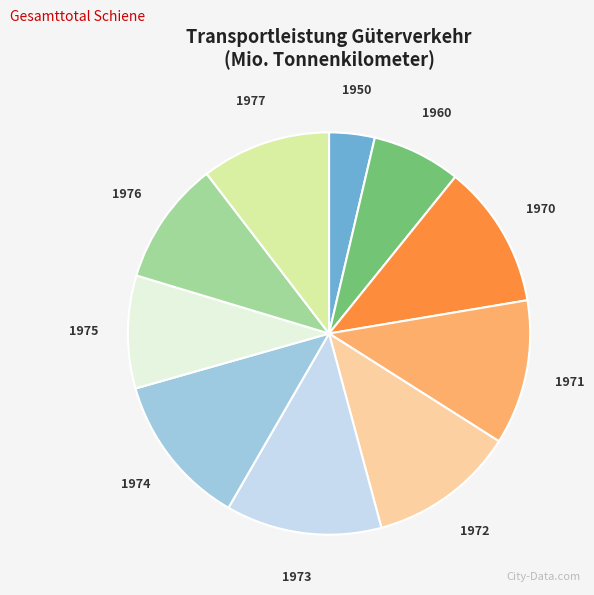

Approximately how many times larger is the value at 1974 compared to 1973?

1.0